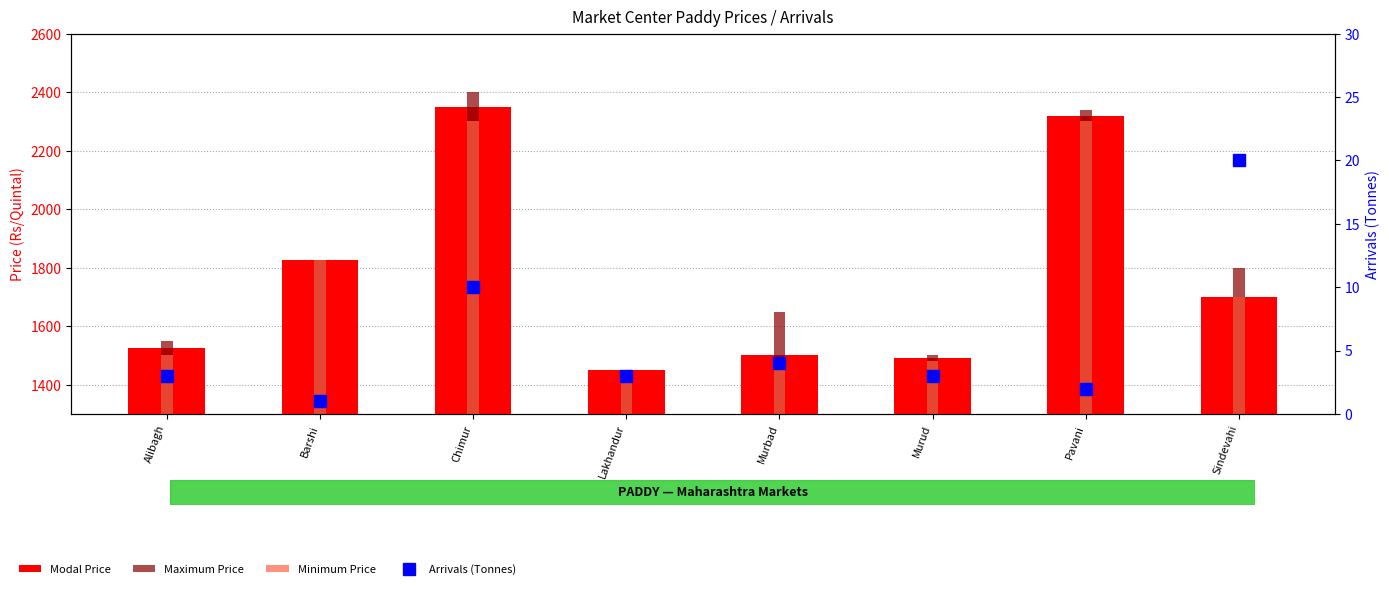

Is it true that Modal Price equals 2320 at Pavani?

True